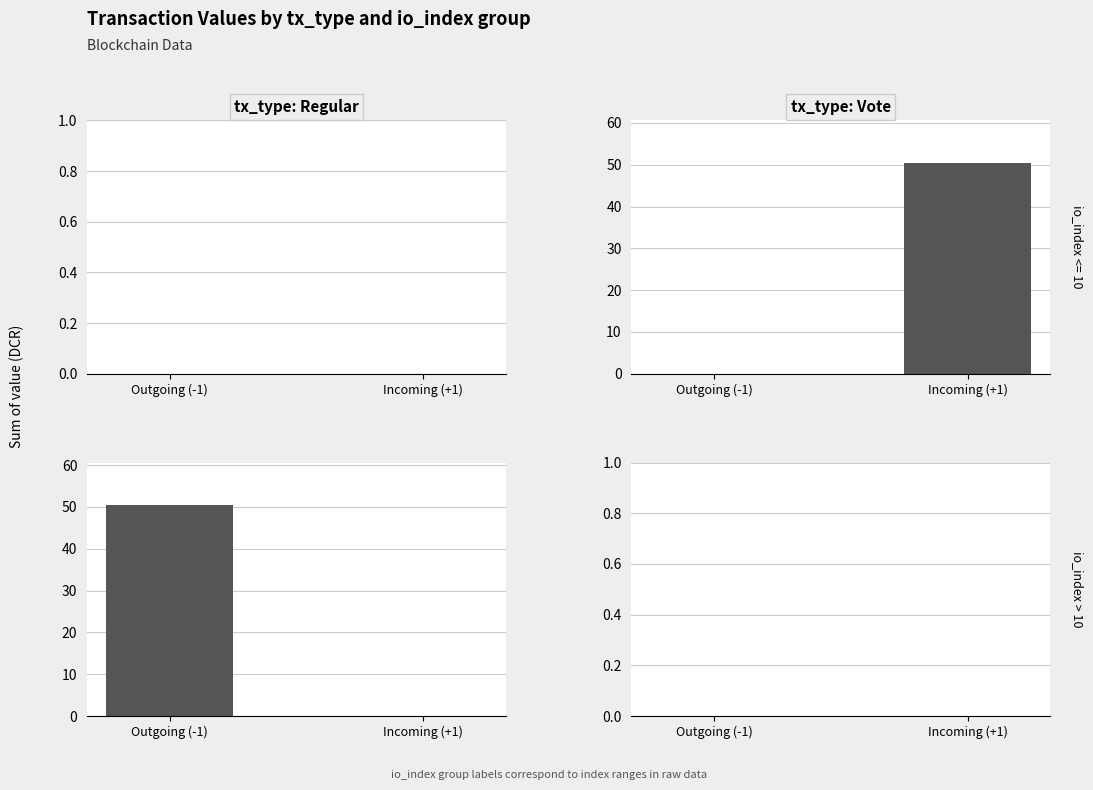

What are all the series names shown in the legend?

Regular, Vote